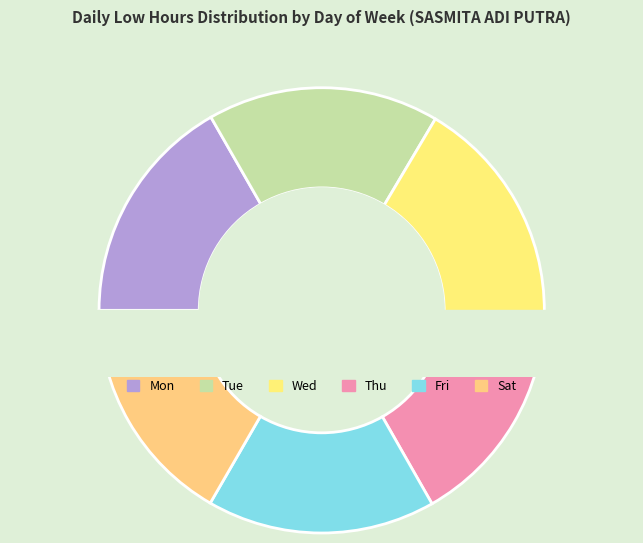

The Thu slice represents 30% of the pie. True or false?

False